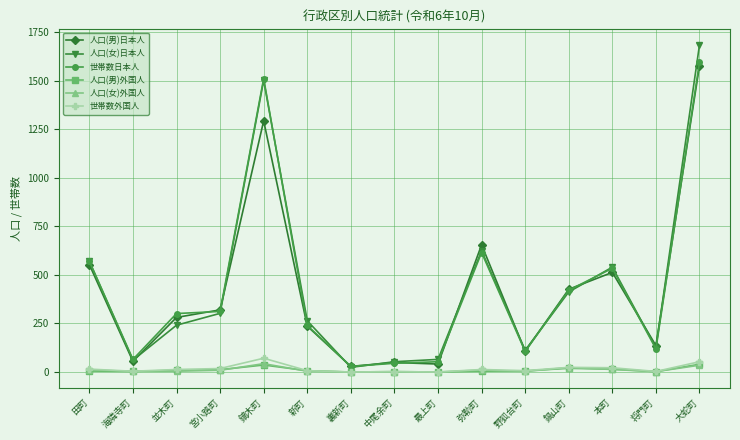

True or false: 人口(女)外国人 and 人口(男)日本人 intersect in this chart.

False